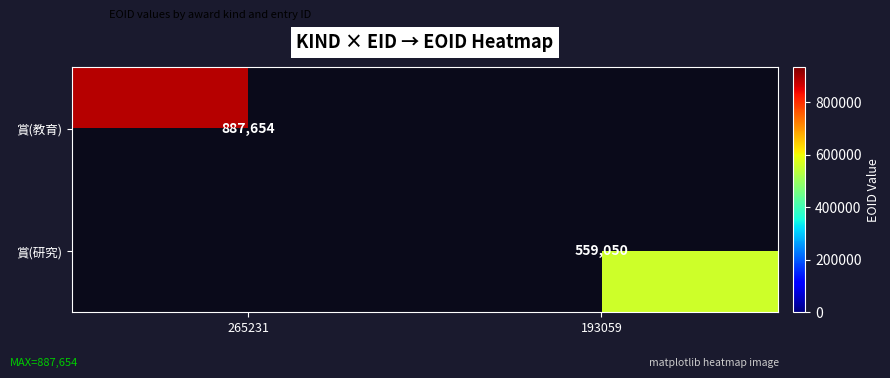

The 賞(教育) series shows 1561200 at 265231. True or false?

False